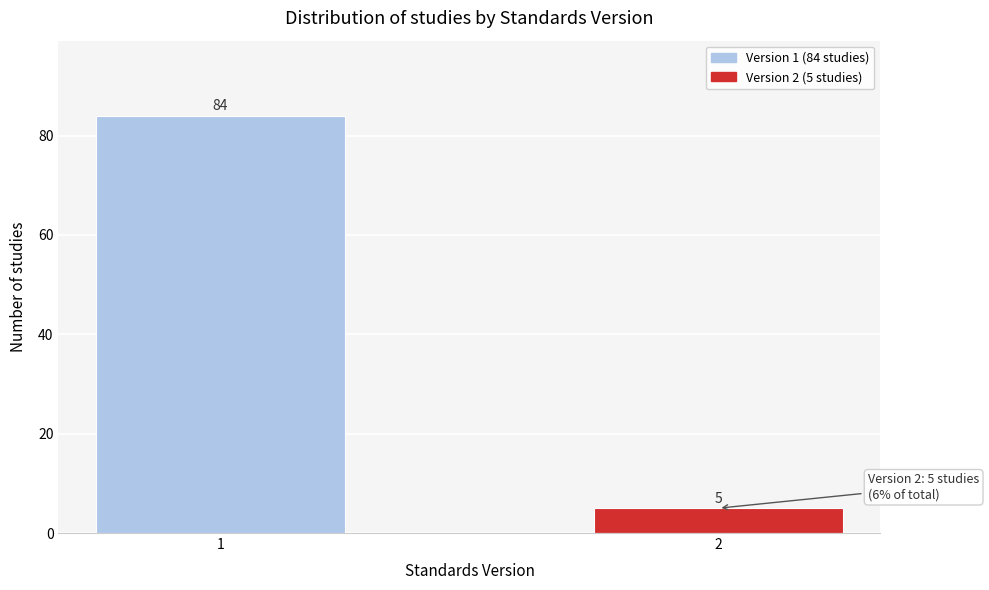

Reading left to right, extract all data points from this chart.

1=84	2=5